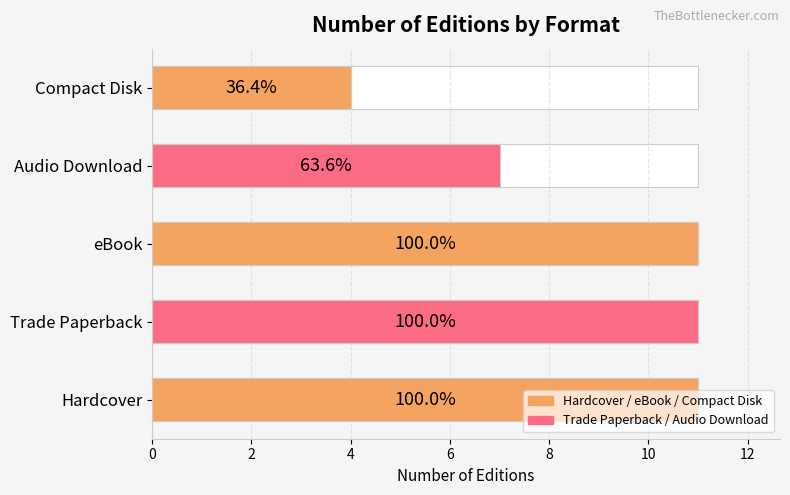

What is the value of the 5th bar from the left?

4